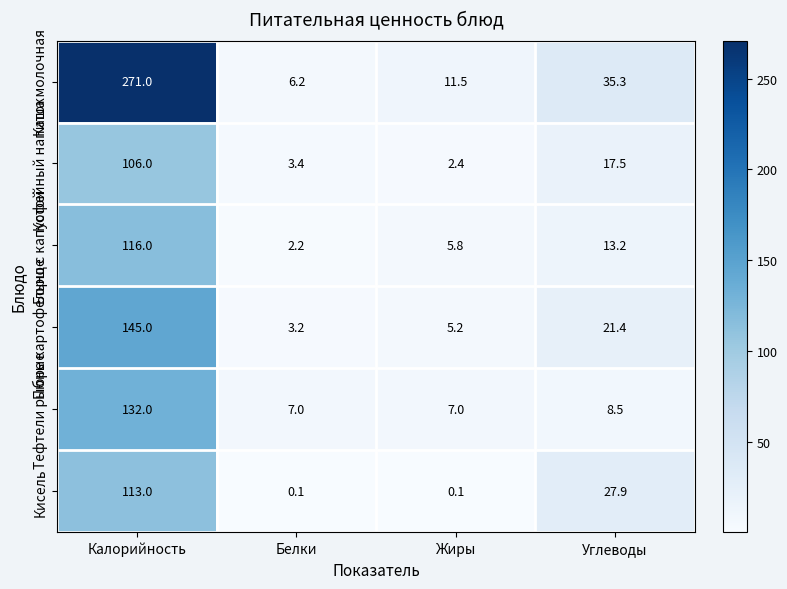

Which series has the widest spread of values?

Каша молочная